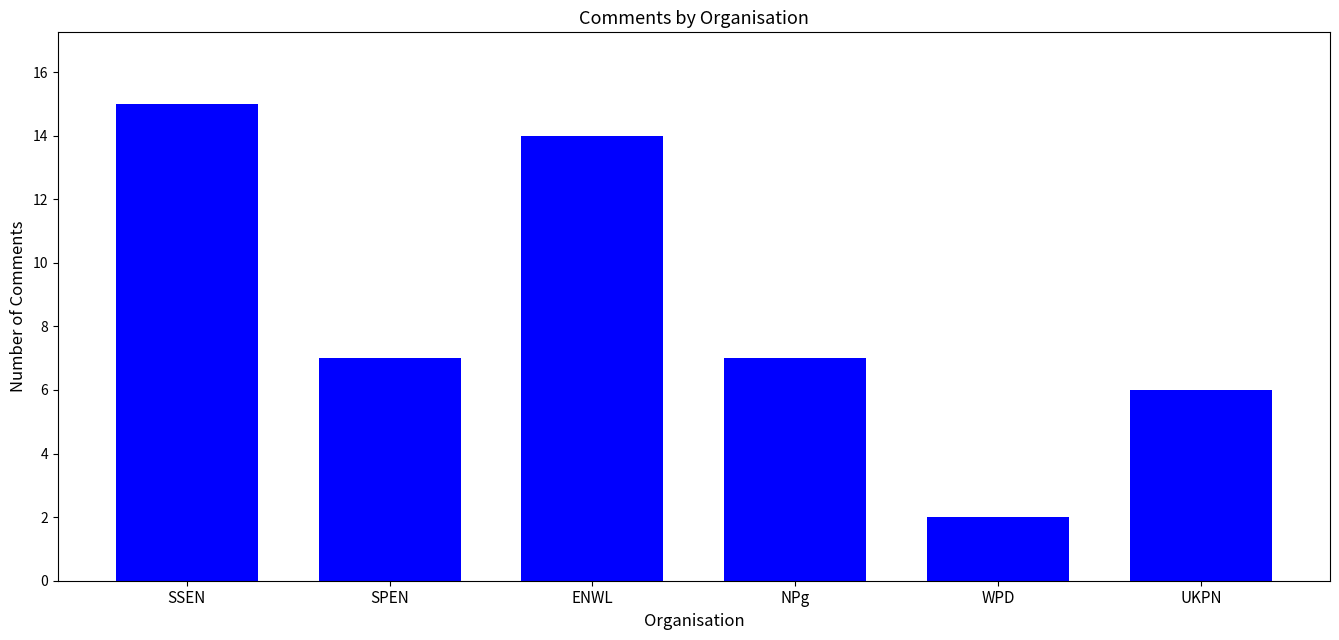

At which category does the chart reach its minimum across all series?

WPD